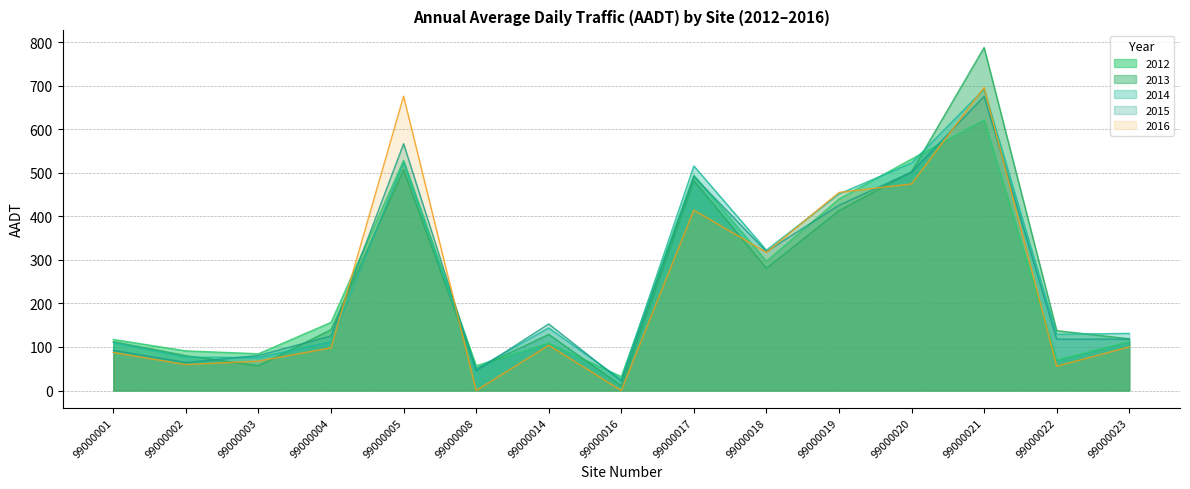

How many lines are shown in the chart?

5